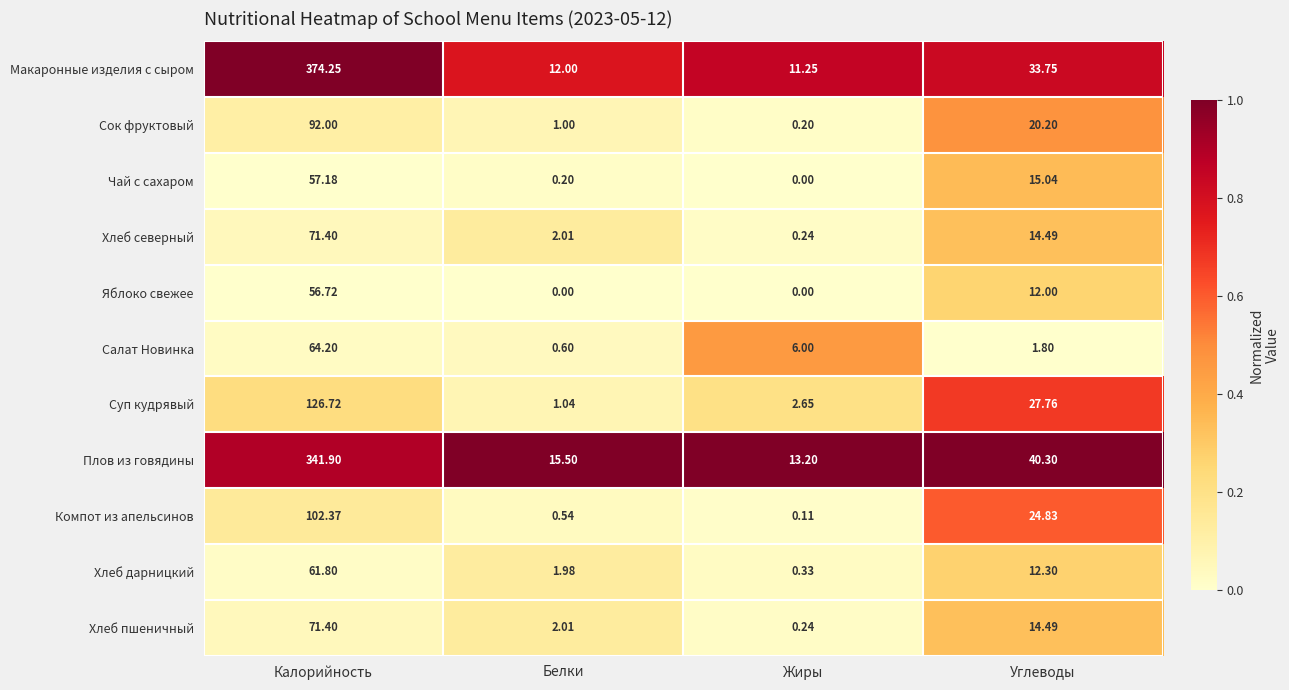

List the labels in order of Сок фруктовый value, largest first.

Калорийность, Углеводы, Белки, Жиры